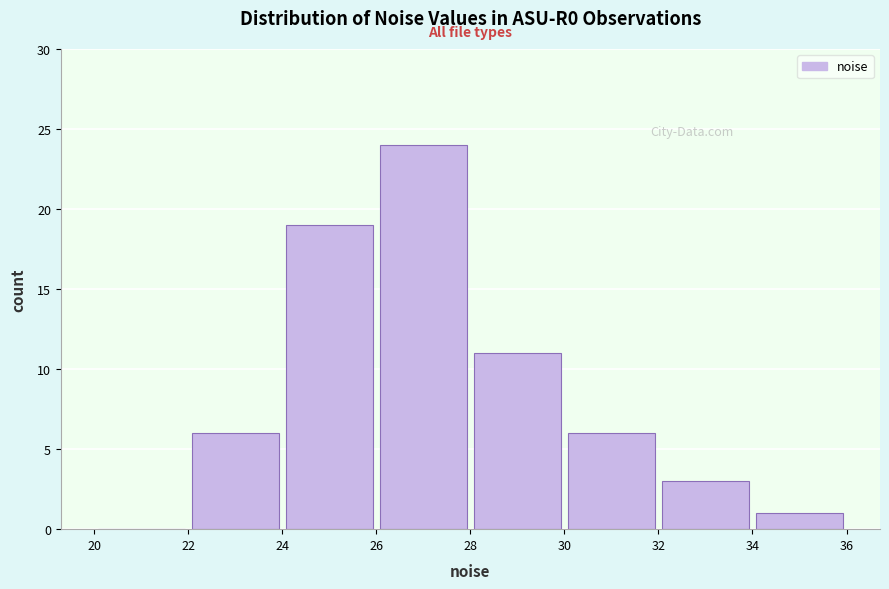

How tall is the bar that spans 32 to 34 on the x-axis? The values are not printed on the chart, so give them approximately, as read against the axis.

3